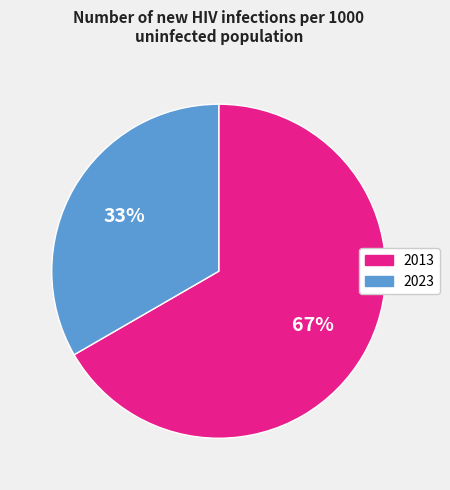

Is there a majority slice in this chart?

Yes